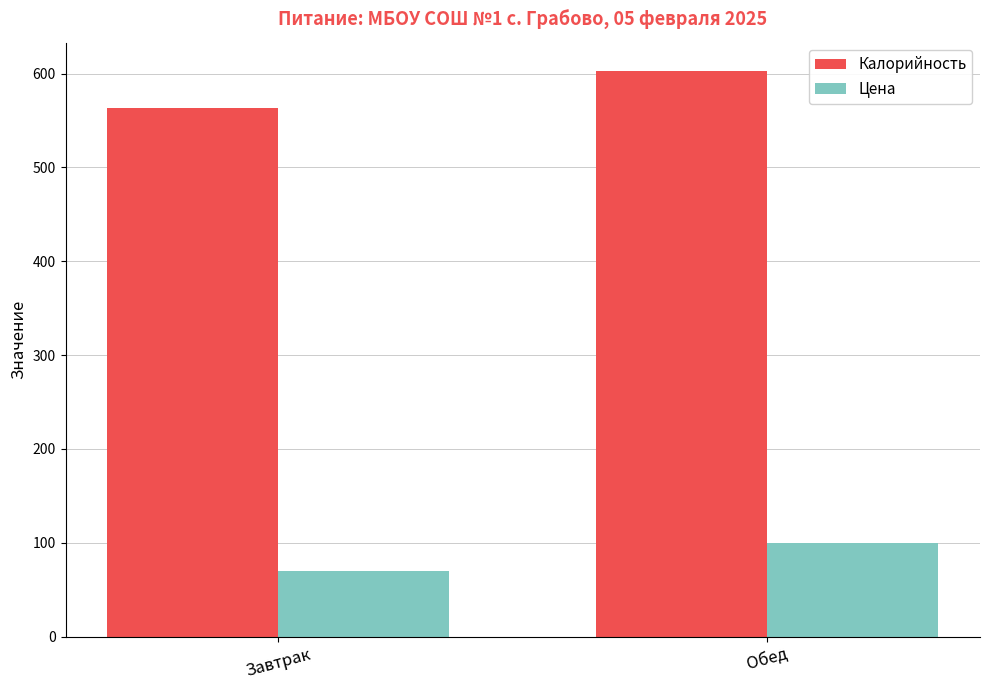

What is the minimum value shown in the chart?

70.0